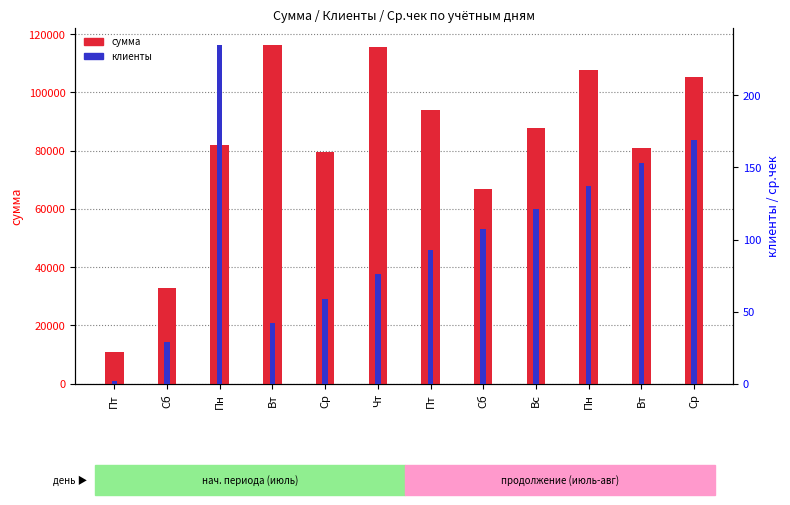

What is the total value across all series at Пн?

82193